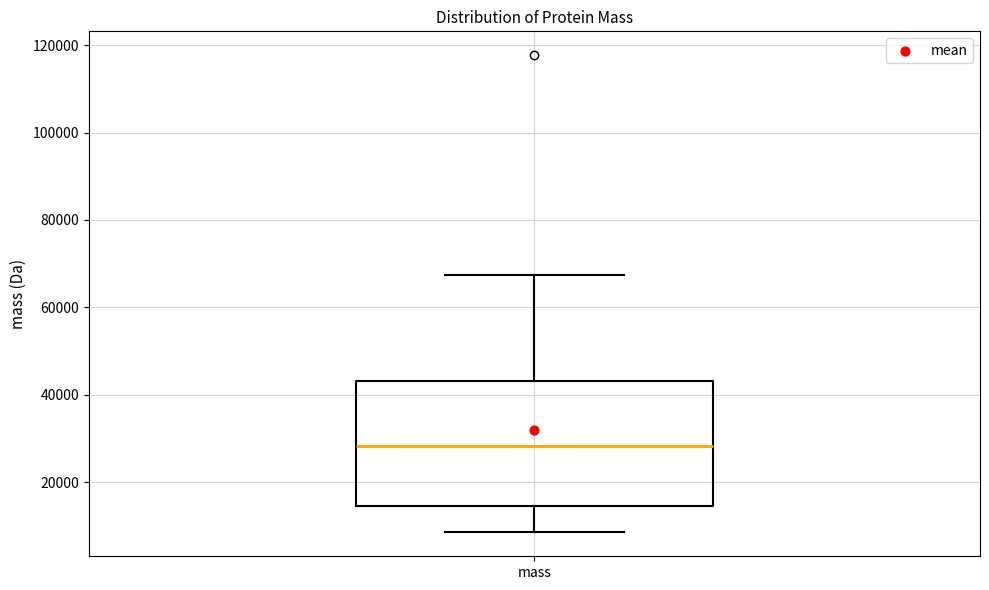

Where does the upper whisker of the box for mass end on the y-axis? The values are not printed on the chart, so give them approximately, as read against the axis.

68000